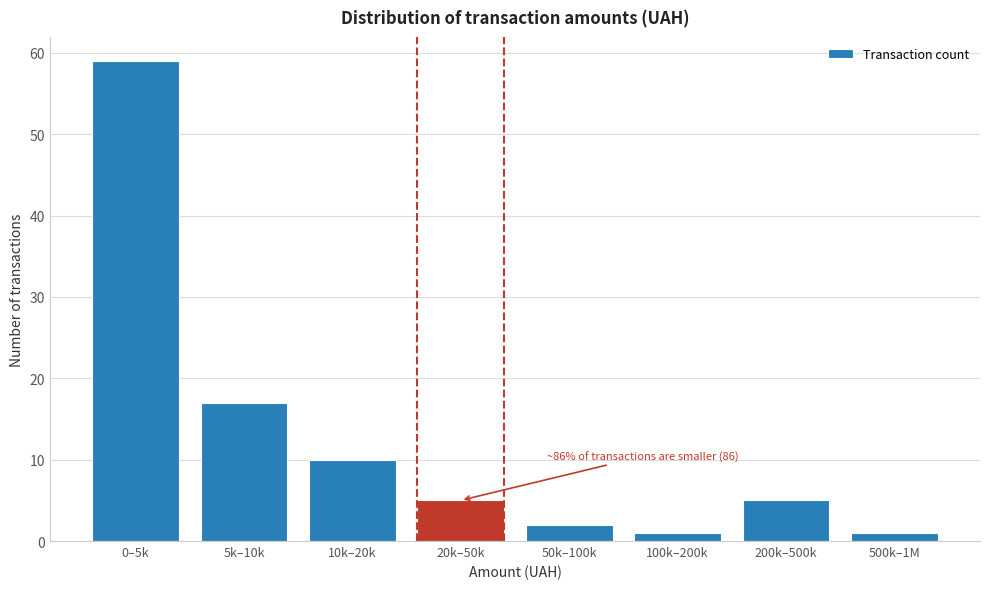

Reading right to left, transcribe all the data shown in this chart.

500k–1M=1	200k–500k=5	100k–200k=1	50k–100k=2	20k–50k=5	10k–20k=10	5k–10k=17	0–5k=59